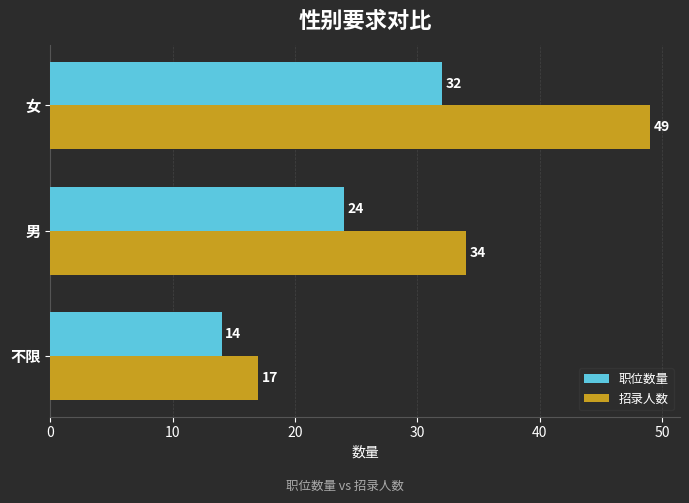

How many 招录人数 values are between 17 and 49?

3